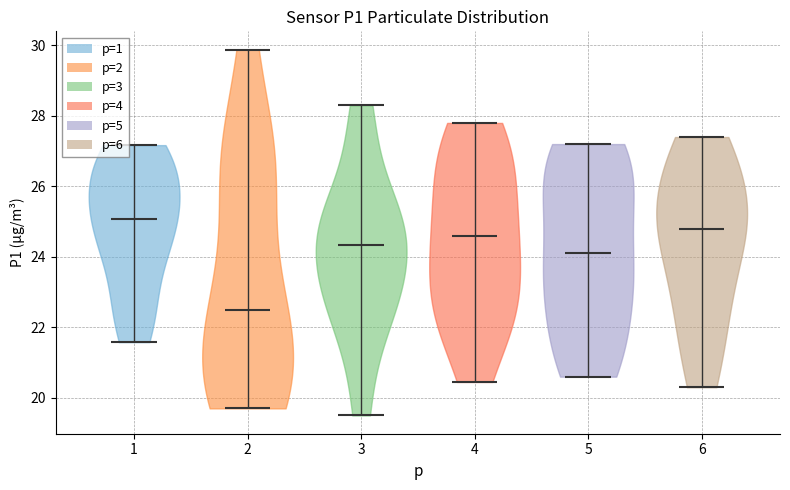

Which violin has the lowest median line?

2